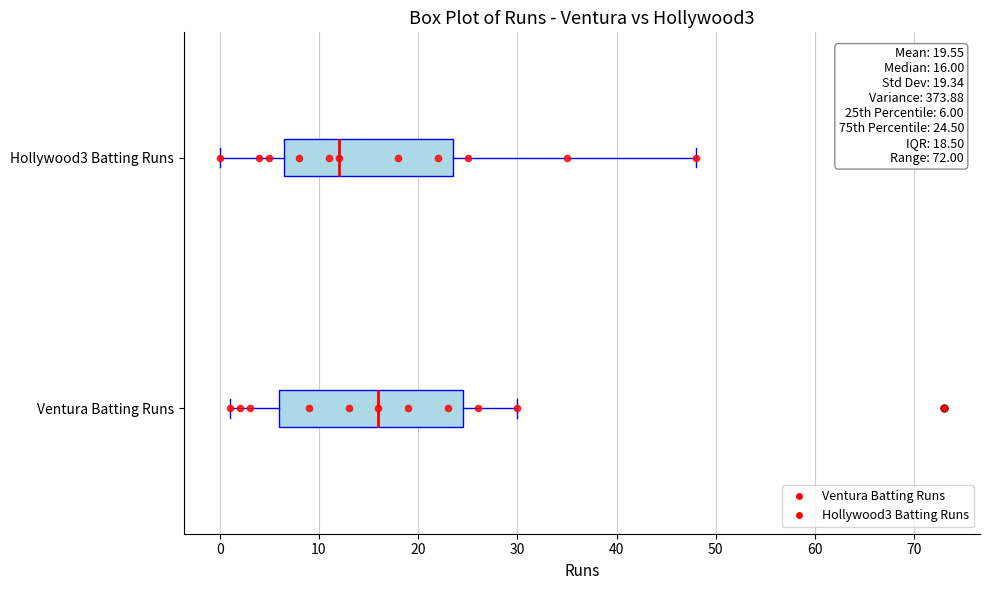

Which box has the furthest to the right median line?

Ventura Batting Runs